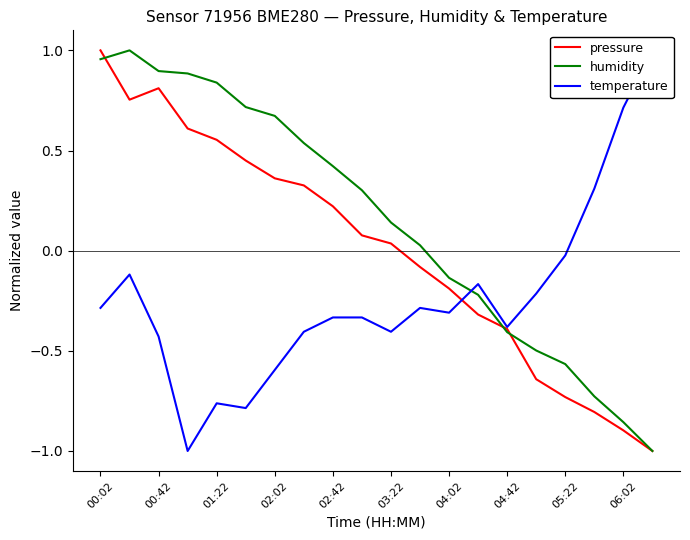

Which category has the highest value in the pressure series?

00:02